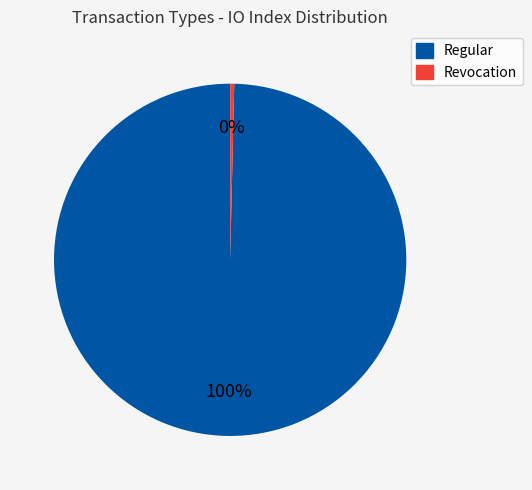

Does any single category account for the majority?

Yes